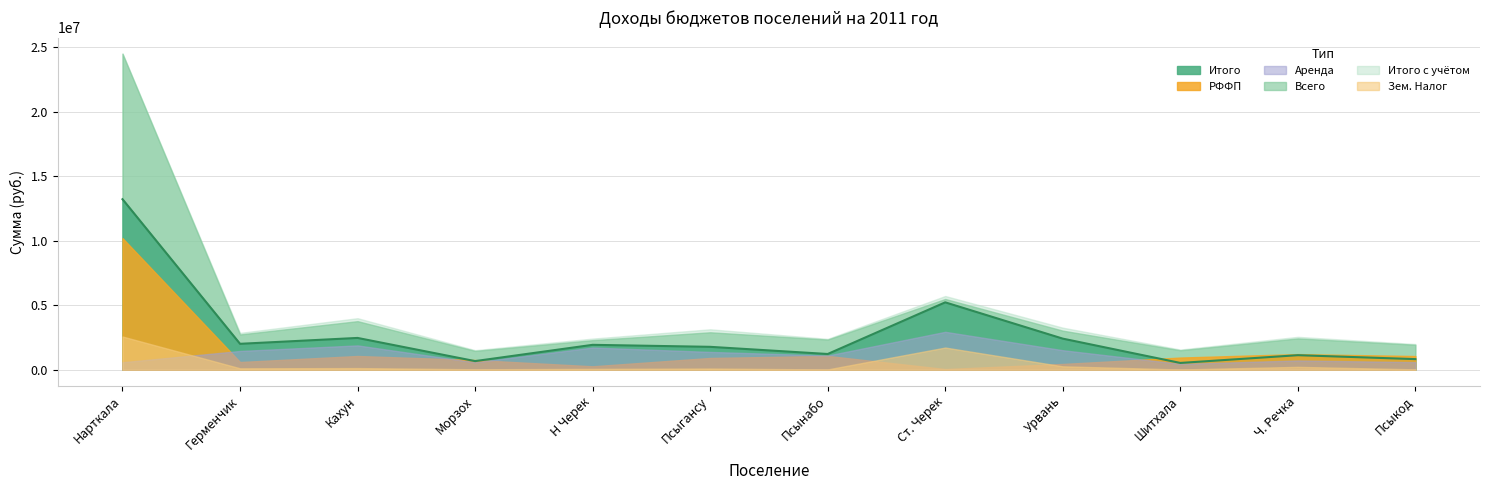

What is the smallest value displayed?

18000